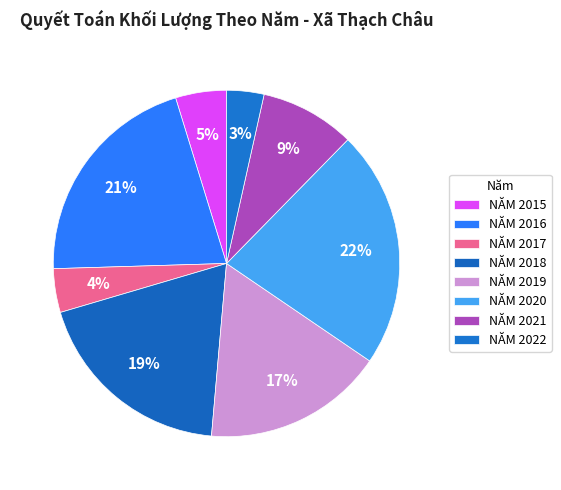

Combined, do NĂM 2015 and NĂM 2018 account for over 50%?

No